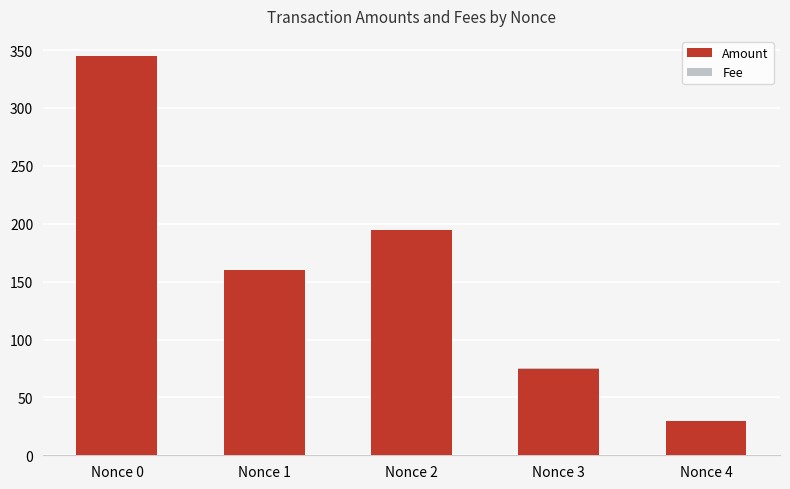

The value of Amount at Nonce 0 is 164.0. True or false?

False